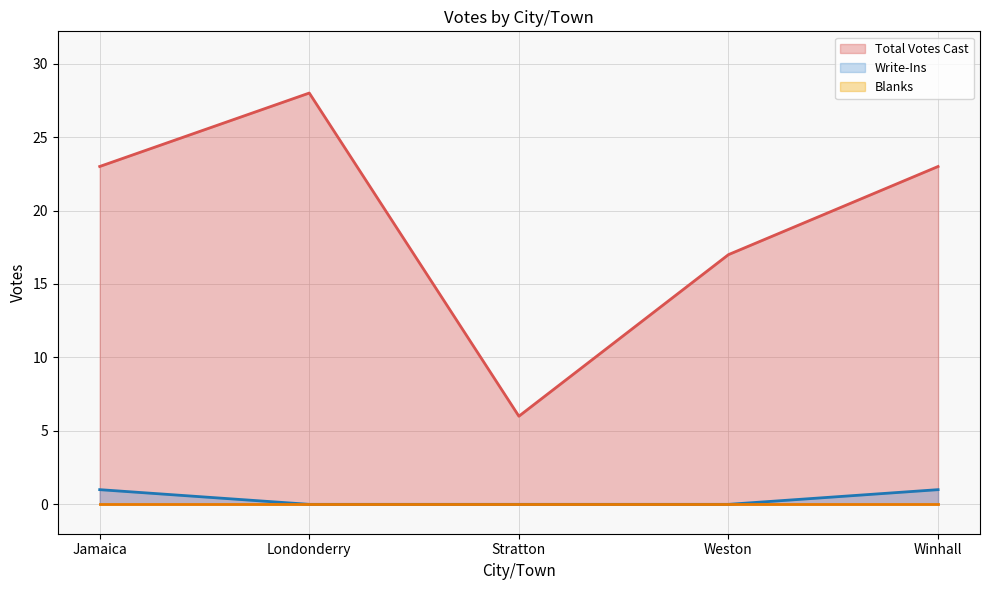

How many lines are shown in the chart?

3